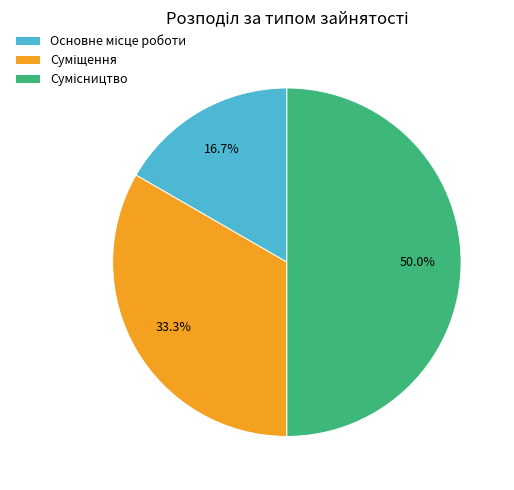

Which has a higher value, Сумісництво or Суміщення?

Сумісництво